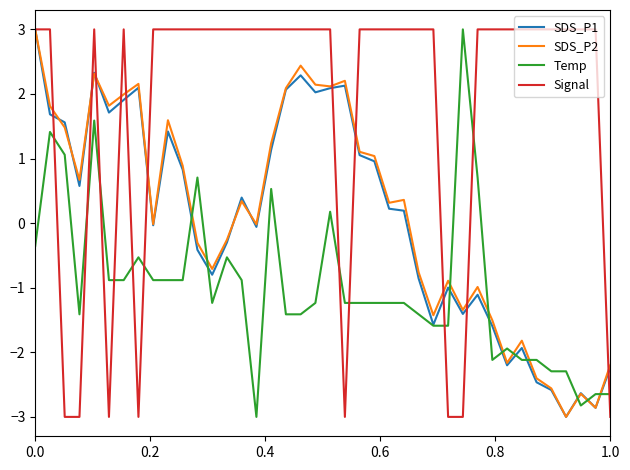

How many intersections are there between Temp and Signal?

11